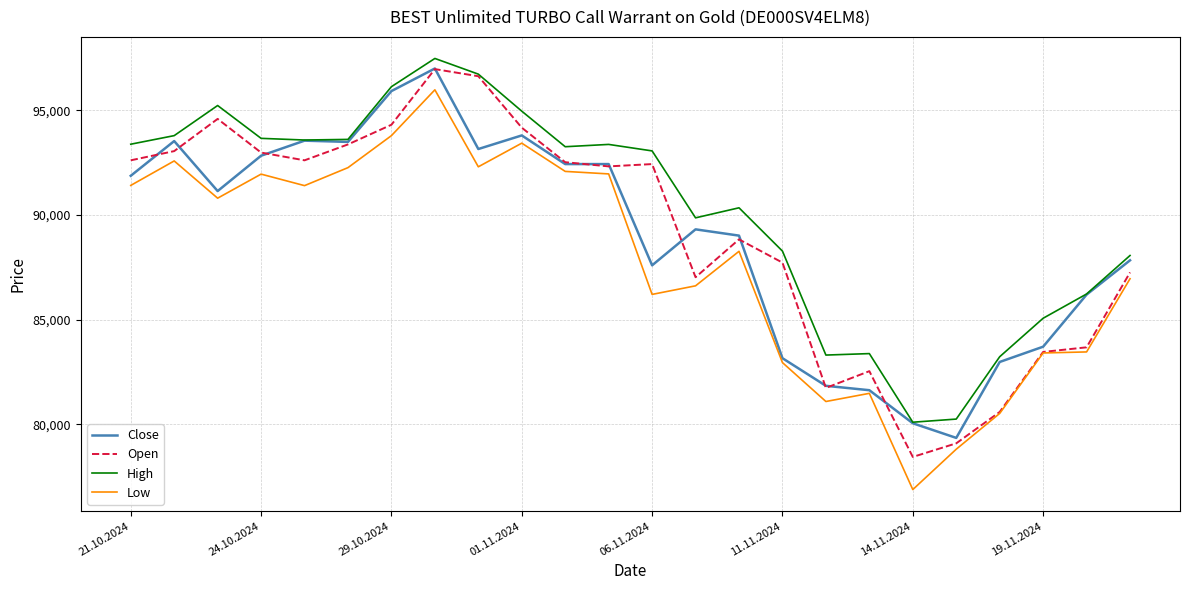

What are all the series names shown in the legend?

Close, Open, High, Low